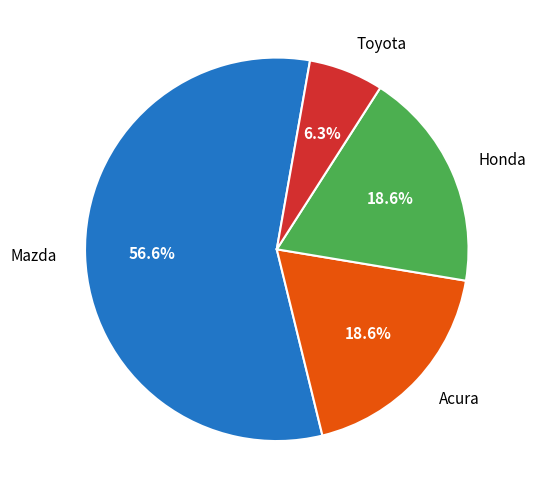

Count the number of slices in the pie.

4